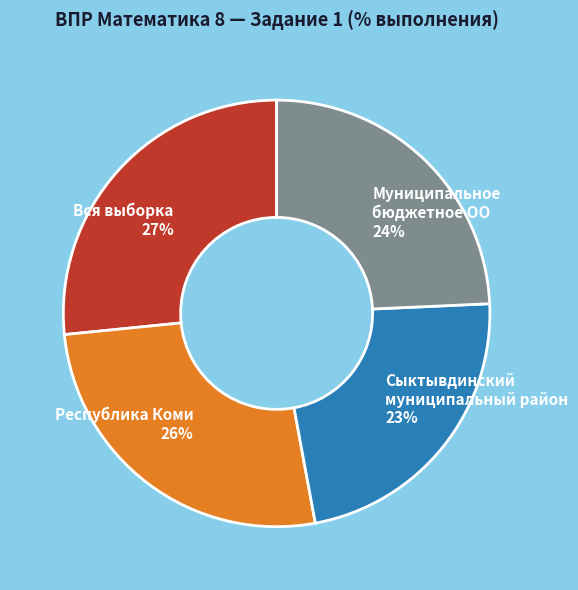

Between Муниципальное бюджетное ОО and Республика Коми, which is larger?

Республика Коми